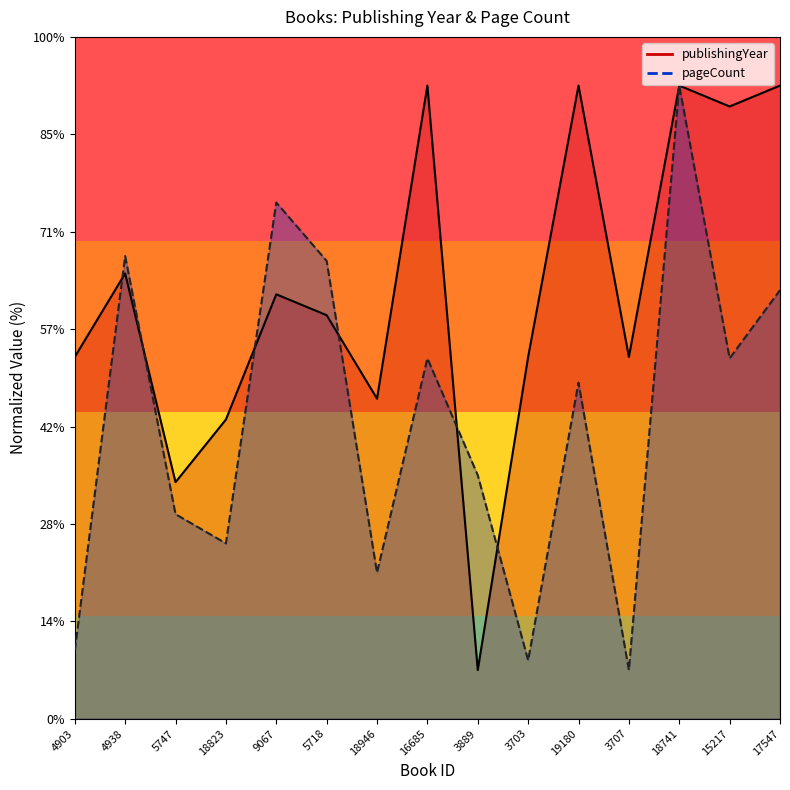

What is the difference between the maximum and minimum values in the publishingYear series?

600.0